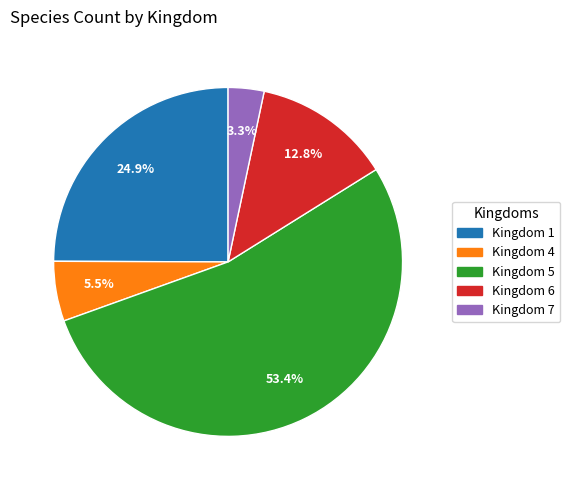

Which slice represents more than half of the pie?

Kingdom 5